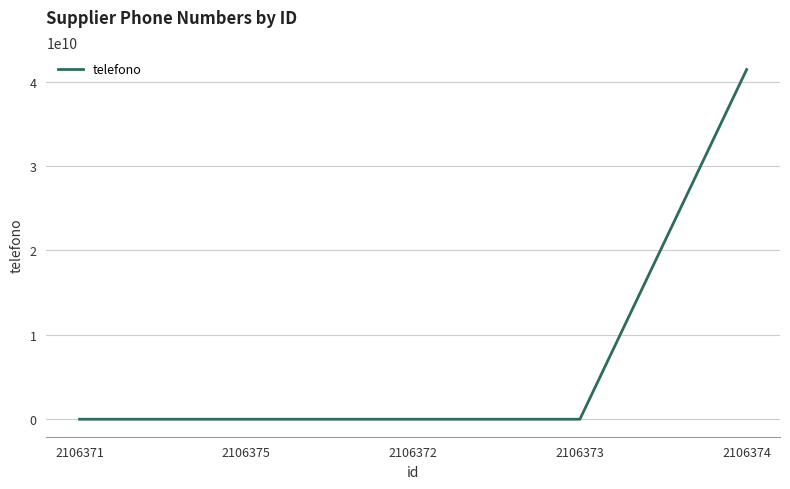

How many distinct data groups are displayed?

1